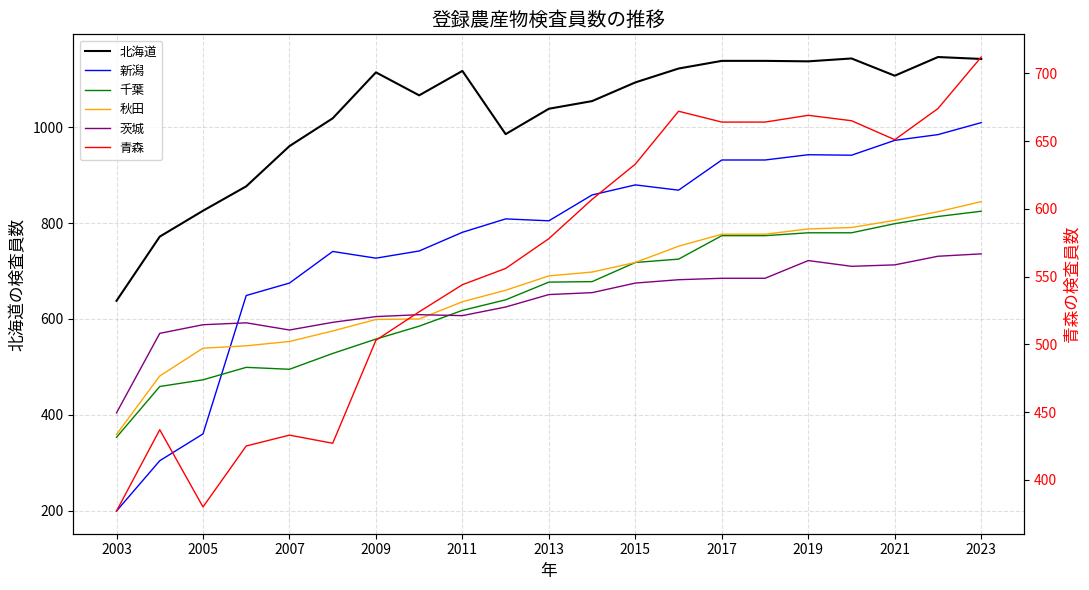

Which series has the largest total across all categories?

北海道